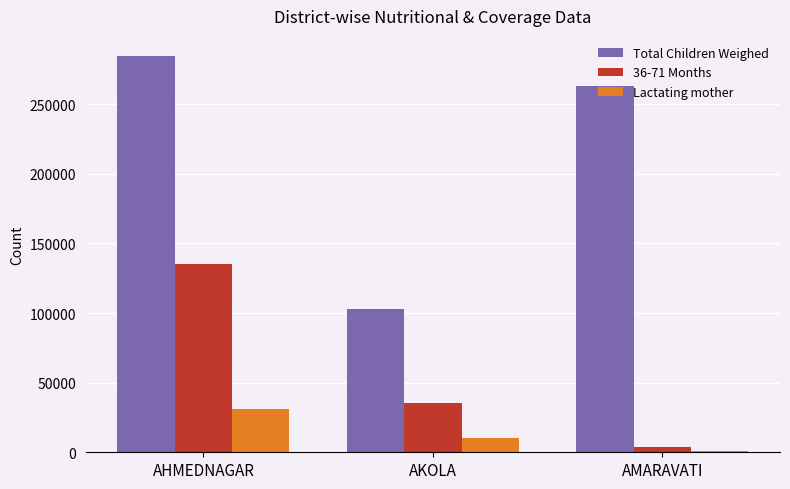

What is the smallest value displayed?

1188